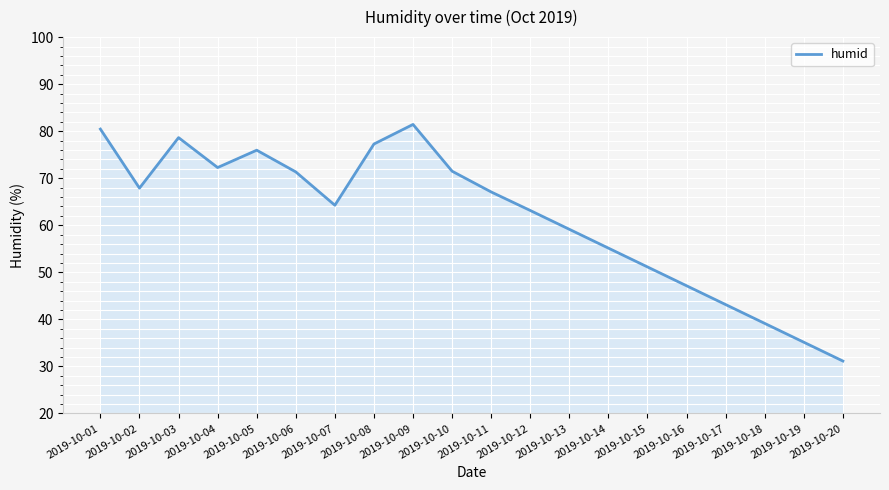

At which label does the data first exceed 67?

2019-10-01